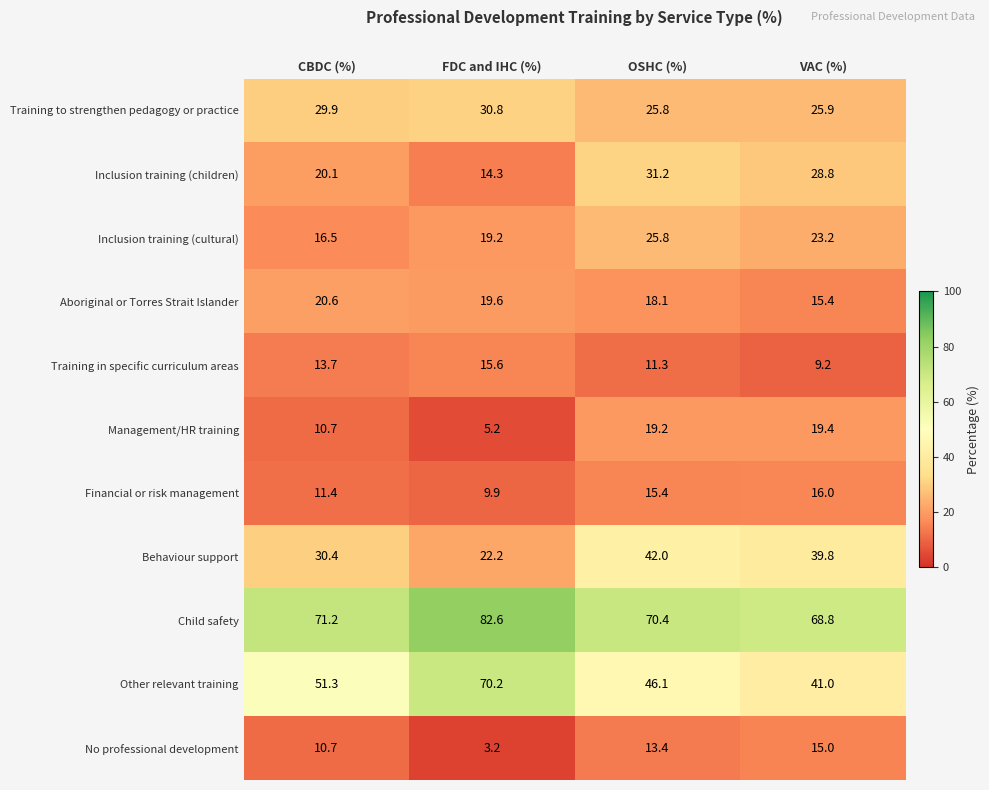

Which series has the largest total across all categories?

Child safety